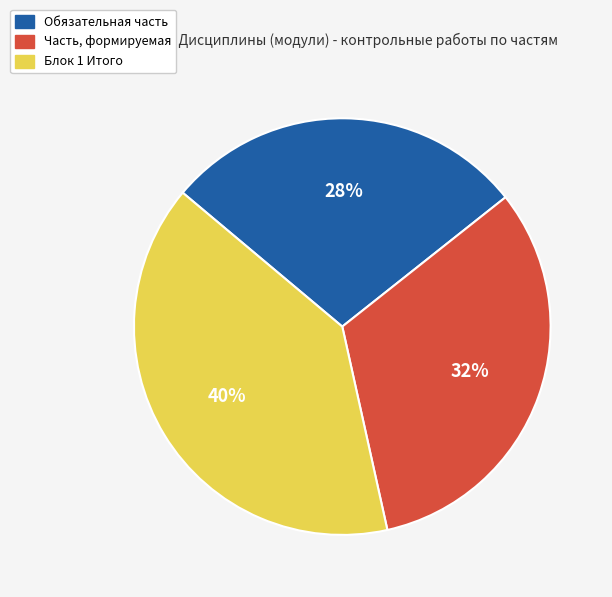

Which category has the biggest portion of the pie?

Блок 1 Итого